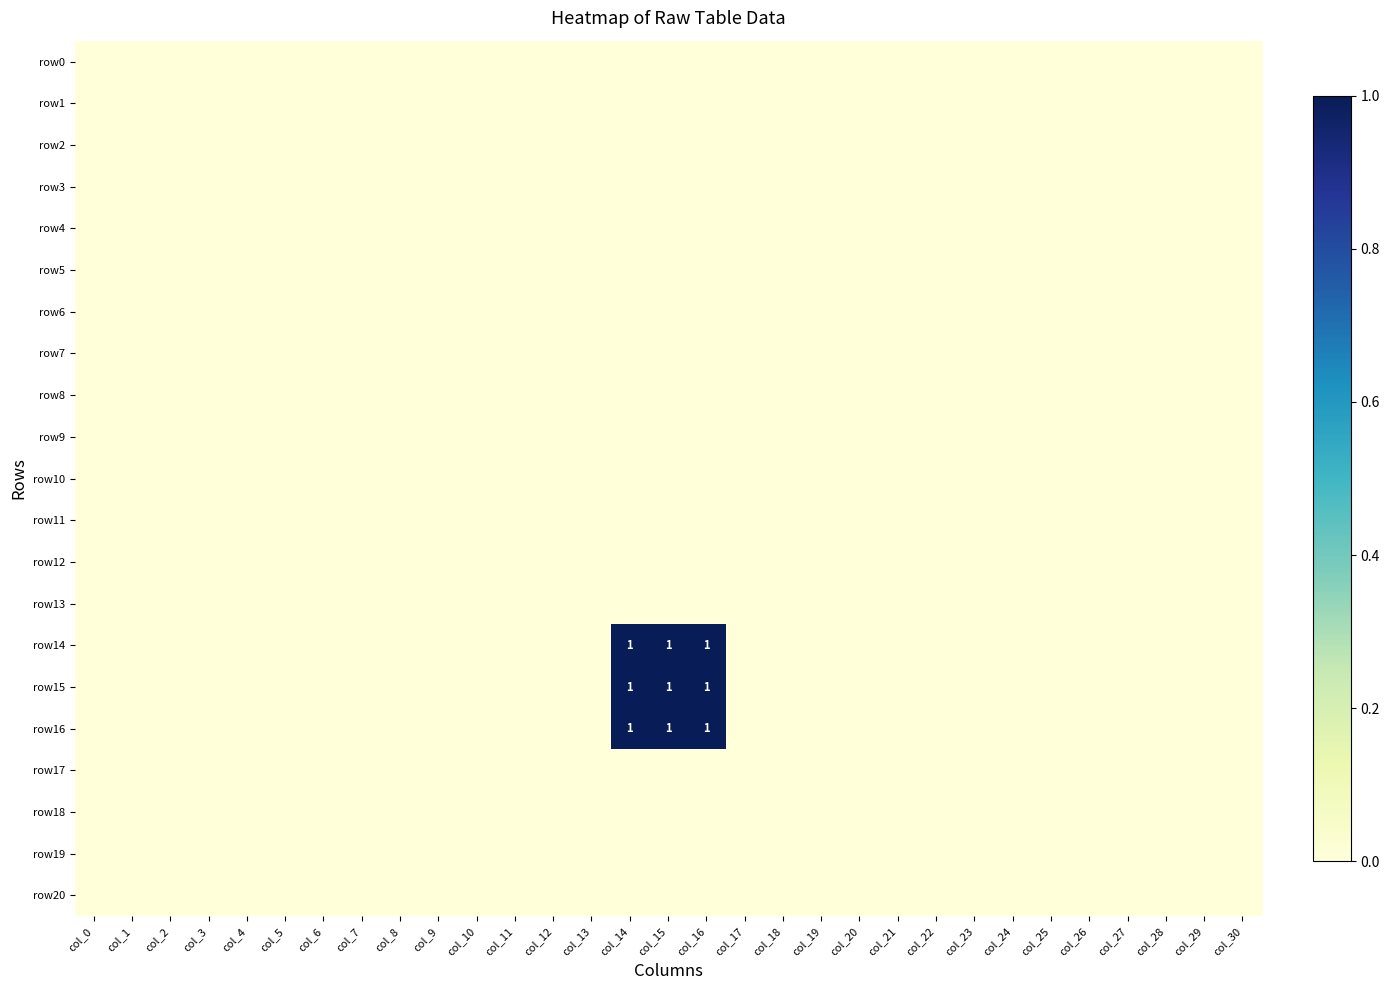

Which category has the lowest value in the row10 series?

col_0